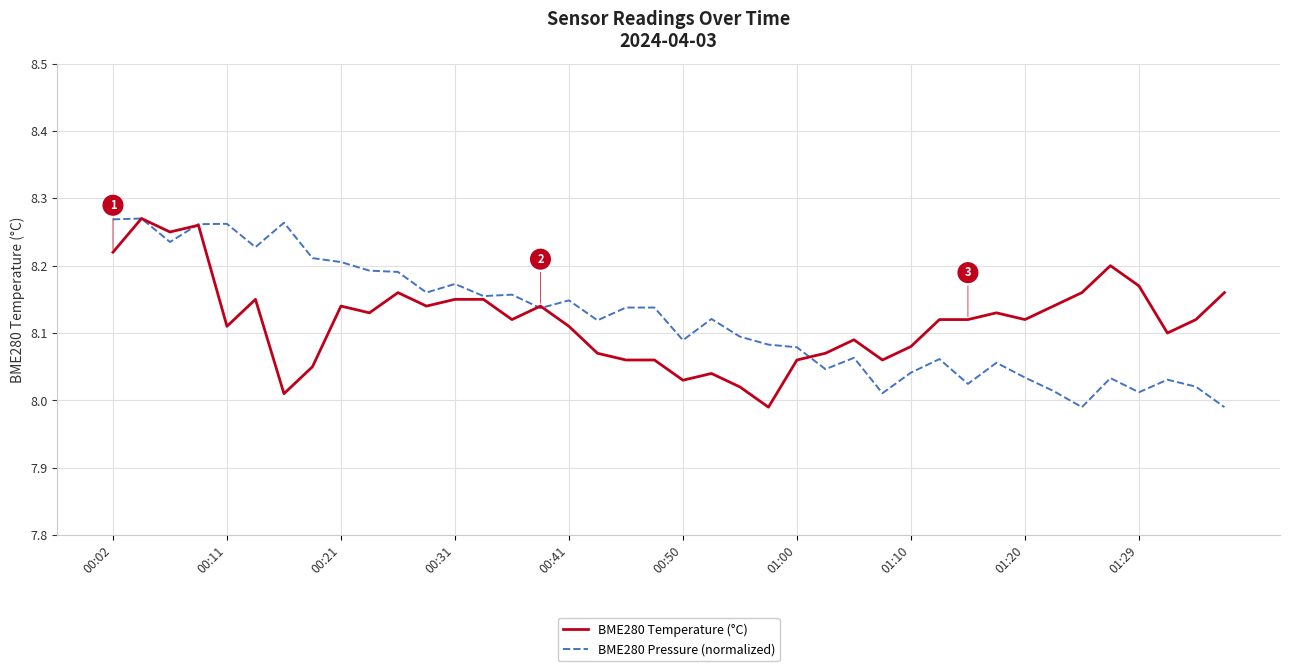

What is the highest value of the BME280 Pressure (normalized) series?

8.3